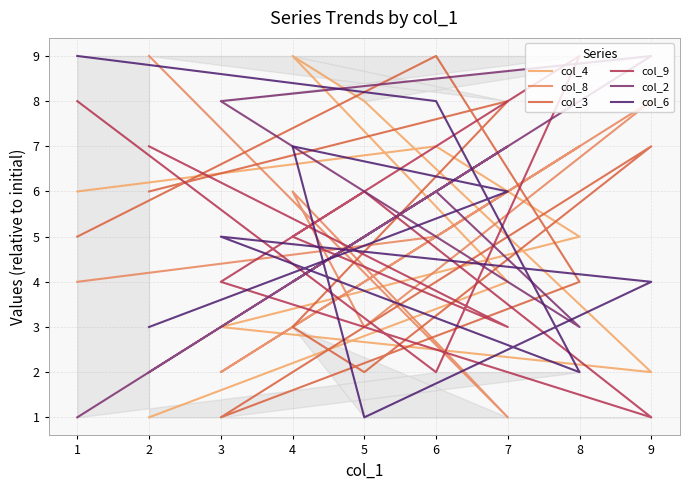

What is the average value of the col_8 series?

5